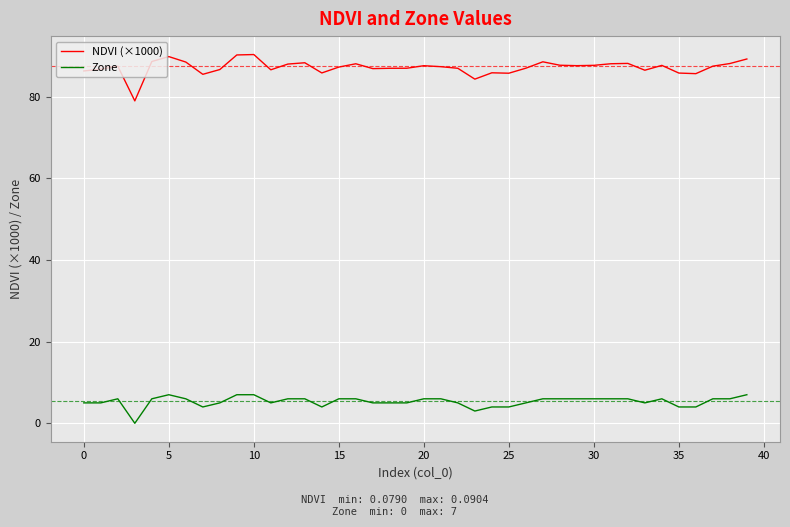

Which series has the largest range (max minus min)?

NDVI (×1000)